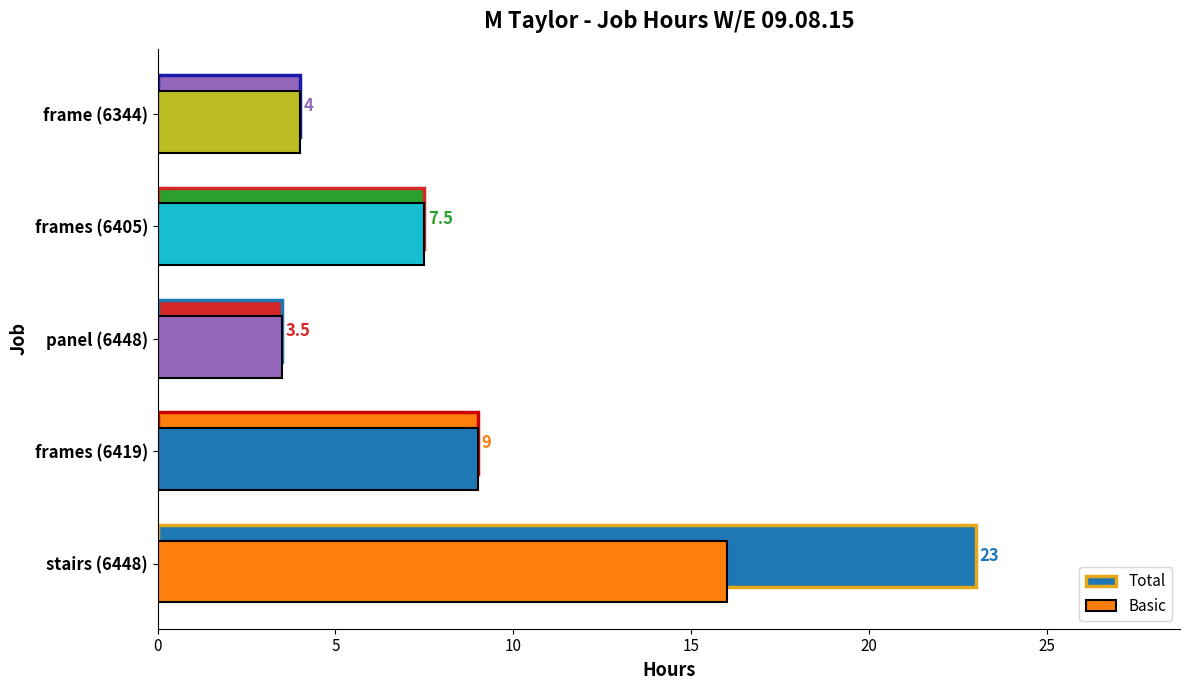

How many values in the Total series exceed 7?

3